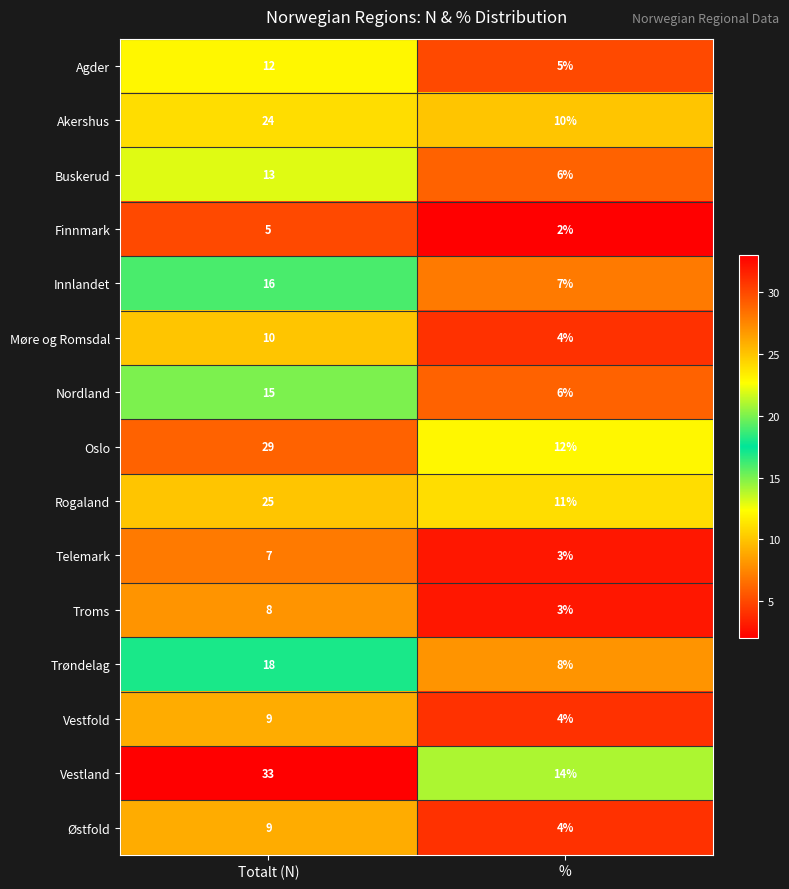

Between Totalt (N) and %, which series saw the biggest shift?

Vestland